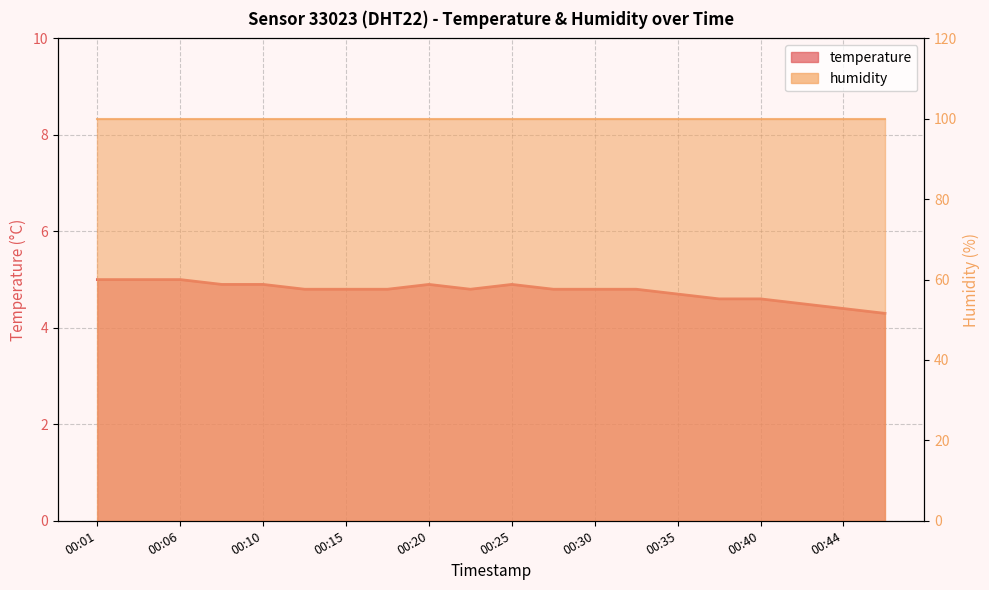

Reading left to right, transcribe all the data shown in this chart.

5.0	5.0	5.0	4.9	4.9	4.8	4.8	4.8	4.9	4.8	4.9	4.8	4.8	4.8	4.7	4.6	4.6	4.5	4.4	4.3